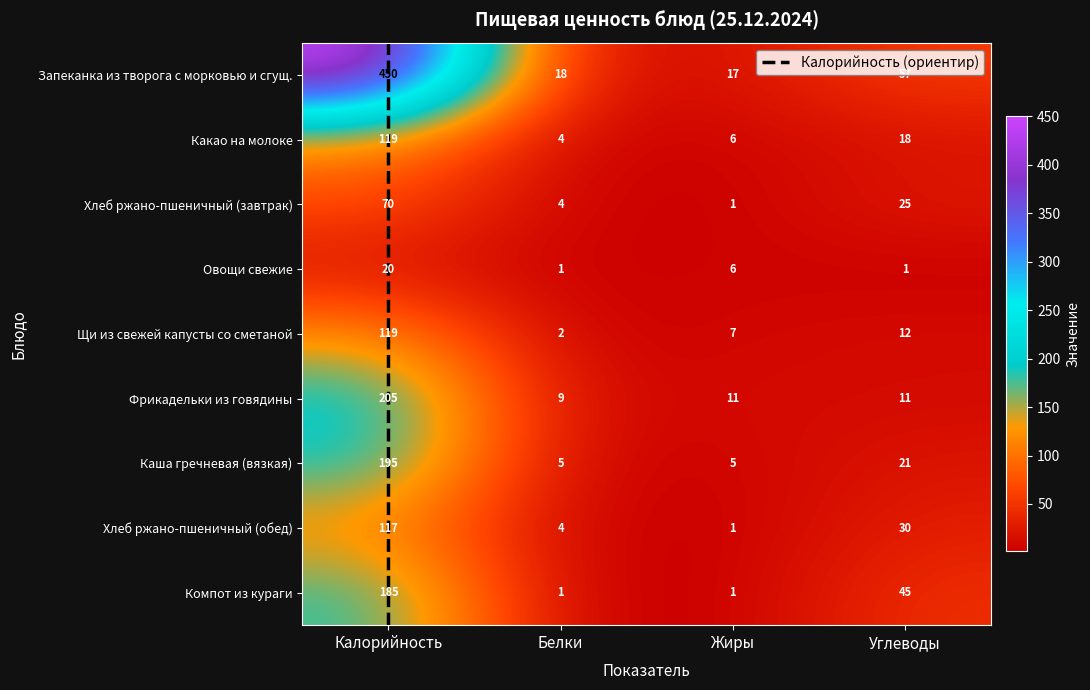

What is the difference between the second highest and second lowest values in the Какао на молоке series?

12